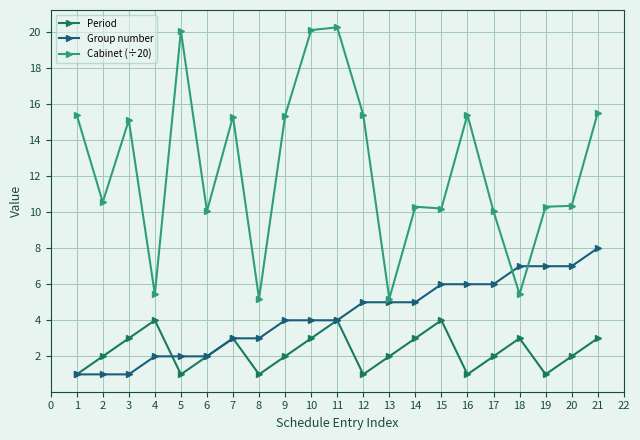

At which label does Cabinet (÷20) first exceed 10?

1